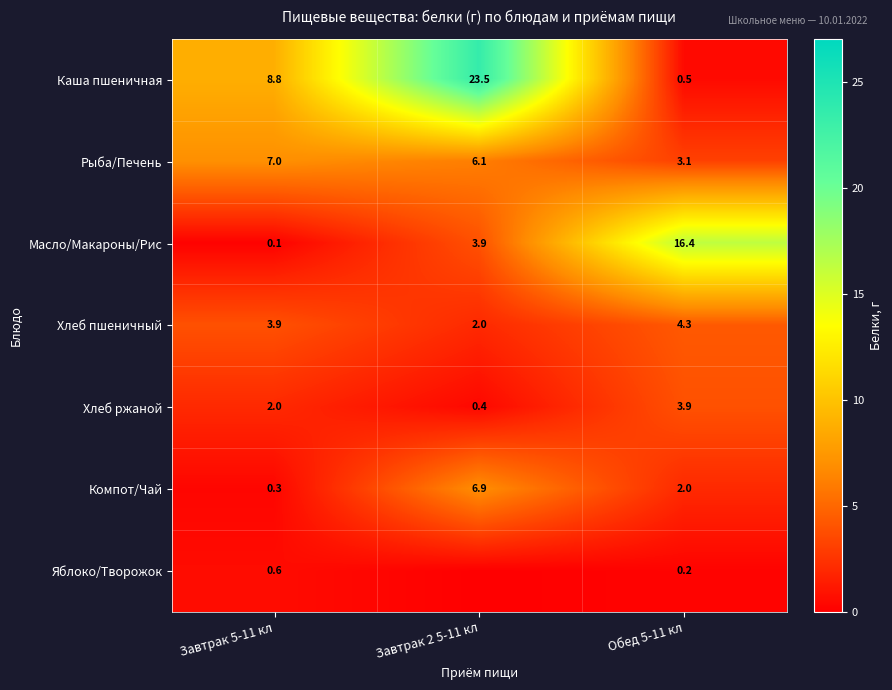

What is the spread (max minus min) of values at Завтрак 2 5-11 кл?

23.5